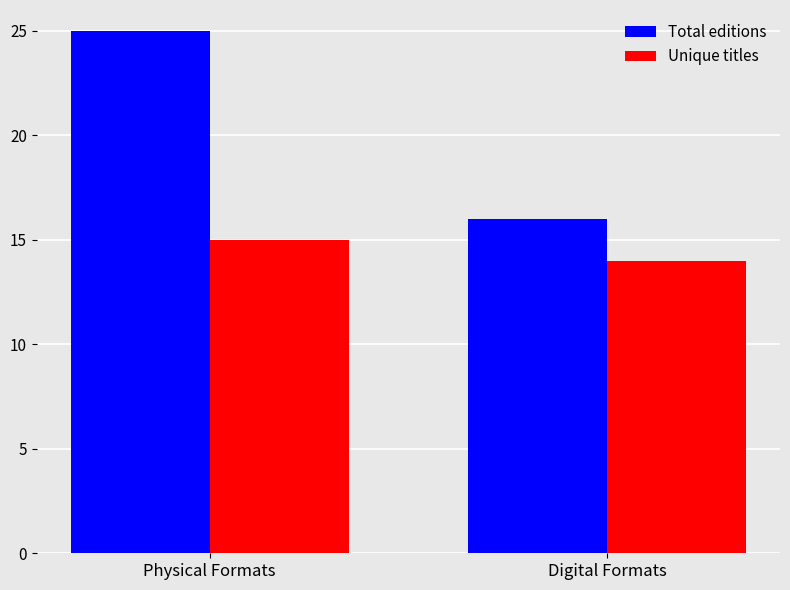

What is the sum of all Unique titles values?

29